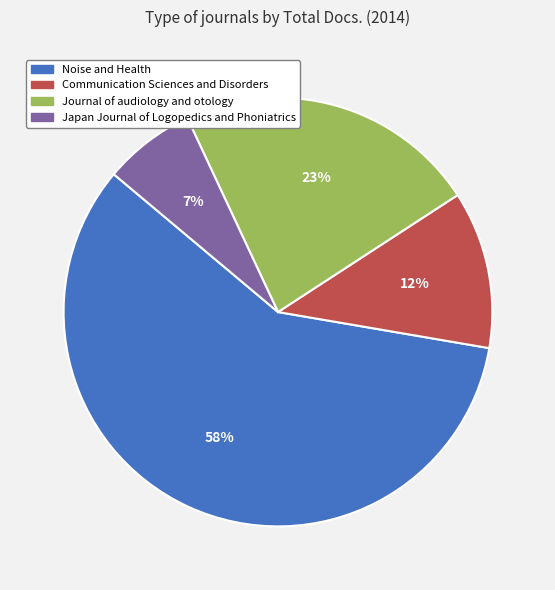

Count the number of slices in the pie.

4